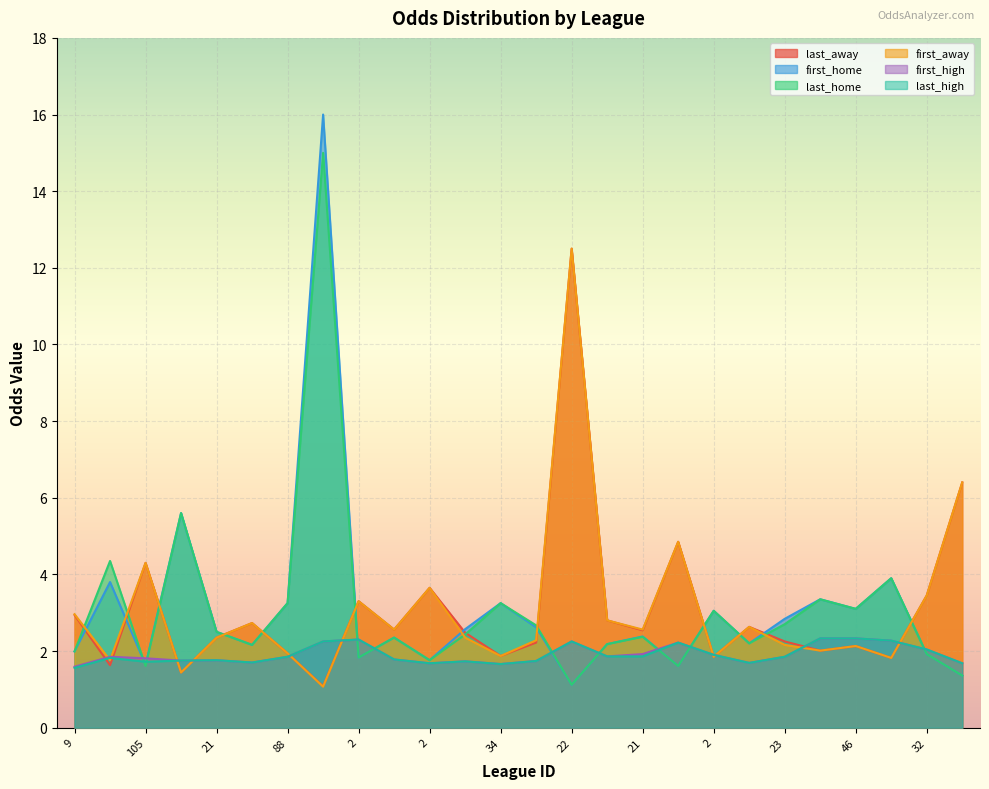

What is the average value of the first_away series?

3.1